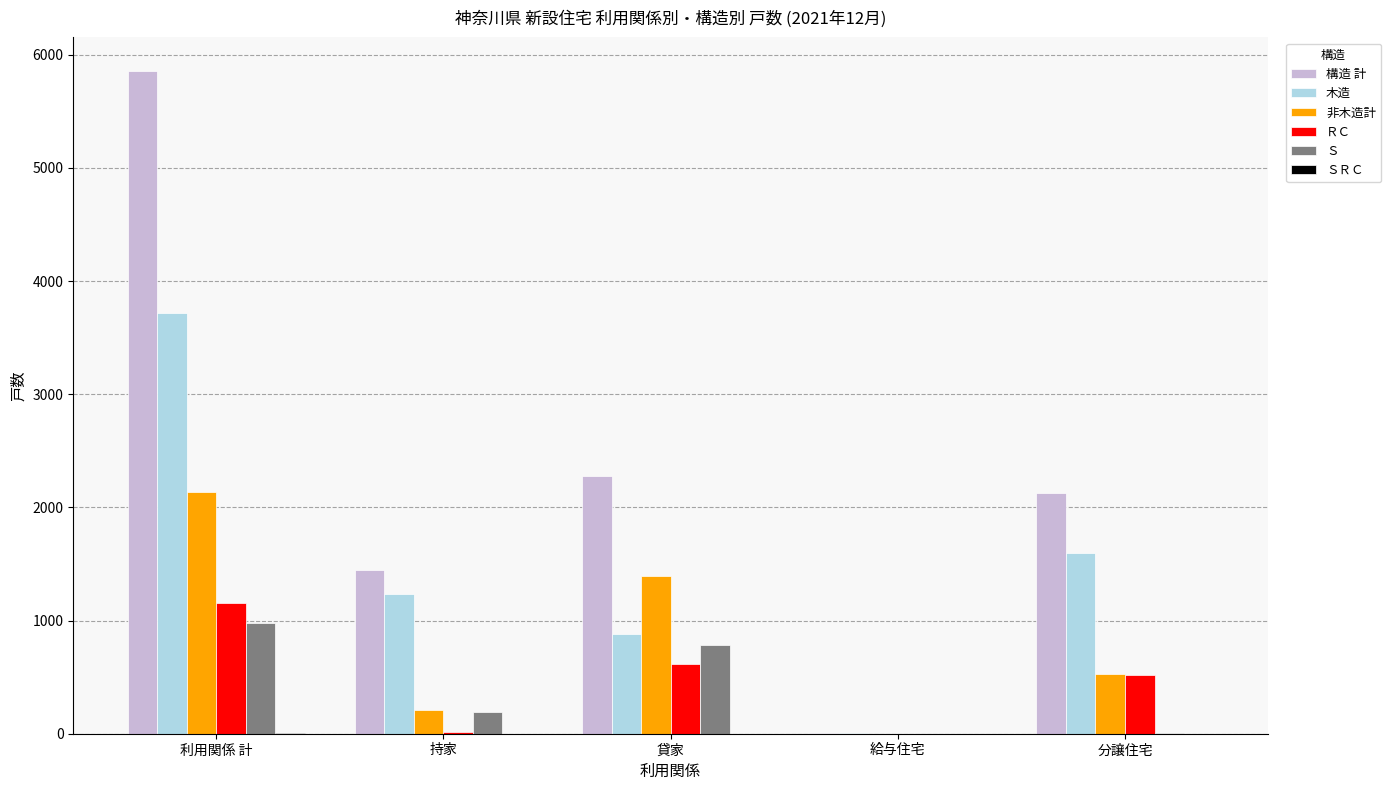

Is the value of 構造 計 at 利用関係 計 greater than the value of 木造 at 給与住宅?

Yes